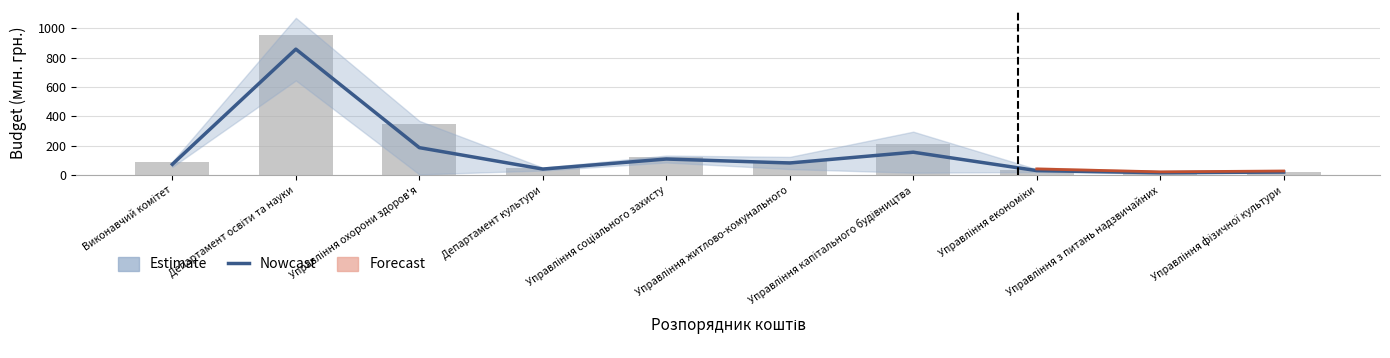

List the labels in order of value, smallest first.

Управління з питань надзвичайних, Управління фізичної культури, Управління економіки, Департамент культури, Виконавчий комітет, Управління житлово-комунального, Управління соціального захисту, Управління капітального будівництва, Управління охорони здоров'я, Департамент освіти та науки